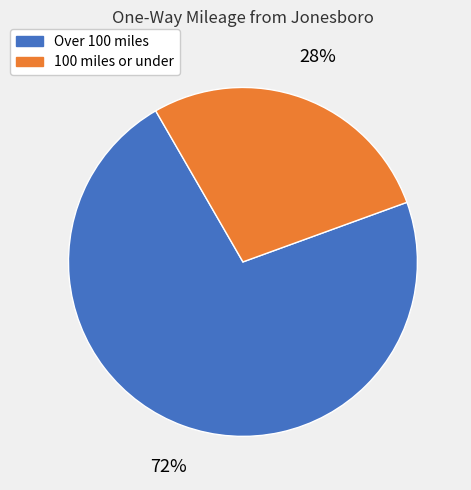

To the nearest percent, what is the average slice percentage?

50%